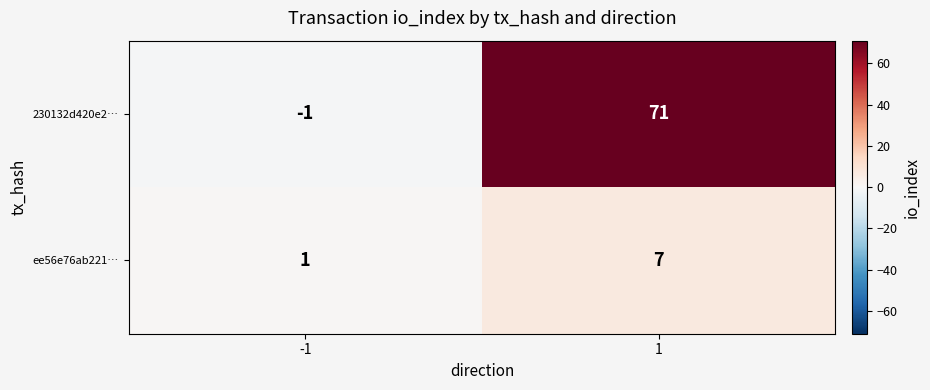

Reading left to right, list all the values displayed in this chart.

230132d420e2…: -1=-1	1=71
ee56e76ab221…: -1=1	1=7